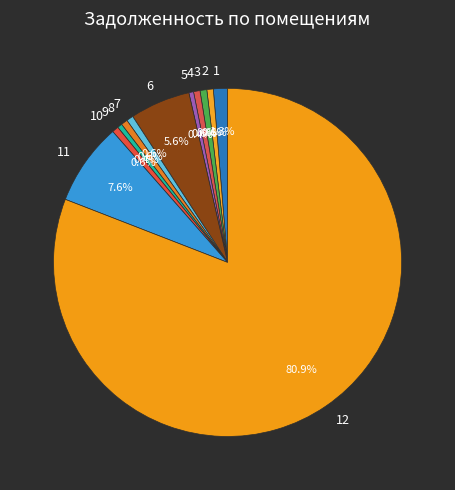

What is the total percentage of 2 and 7?

1.2%